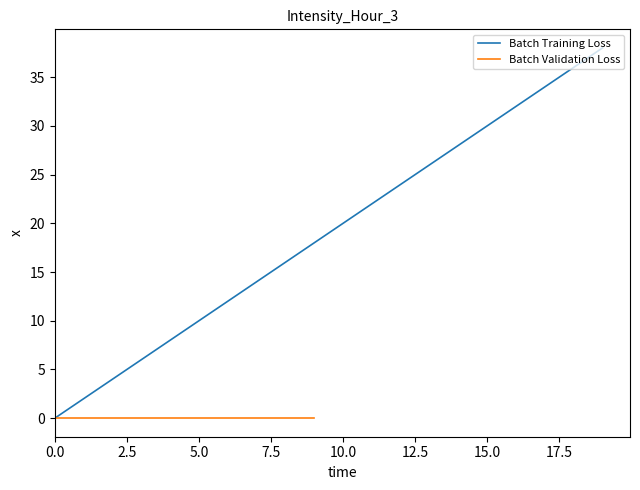

What is the highest value of the Batch Training Loss series?

38